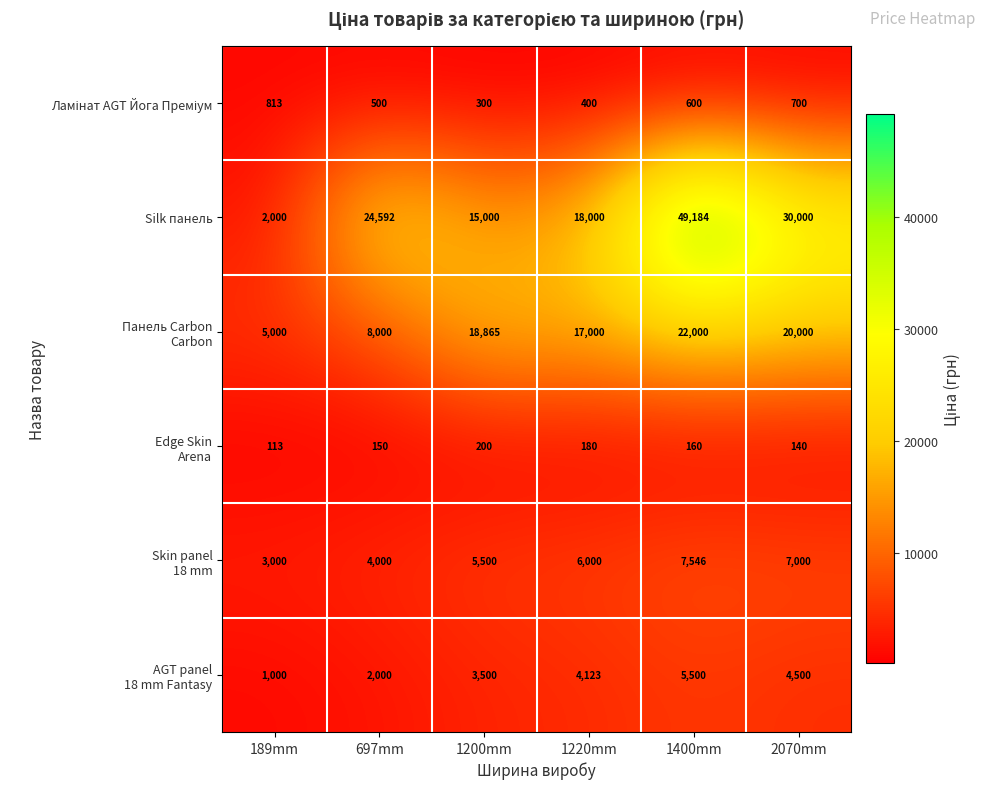

Which series changed the most between 1220mm and 1400mm?

Silk панель